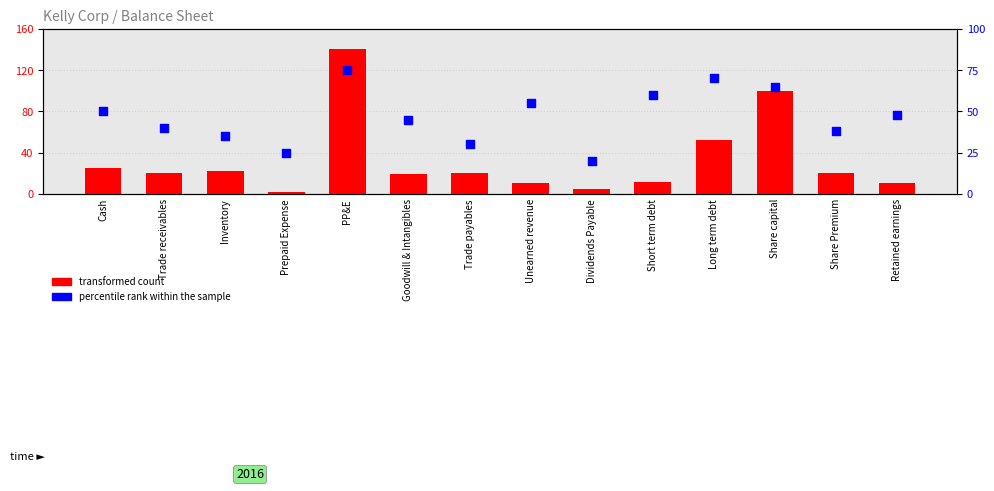

Which series reaches the maximum Y coordinate?

transformed count